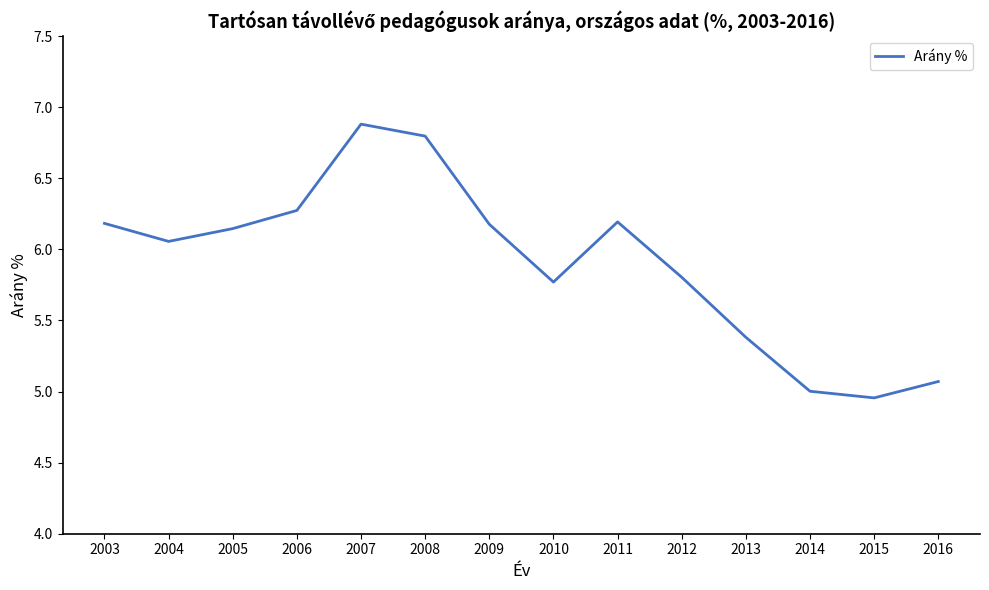

True or false: the data has more than 1 interior local peaks.

True